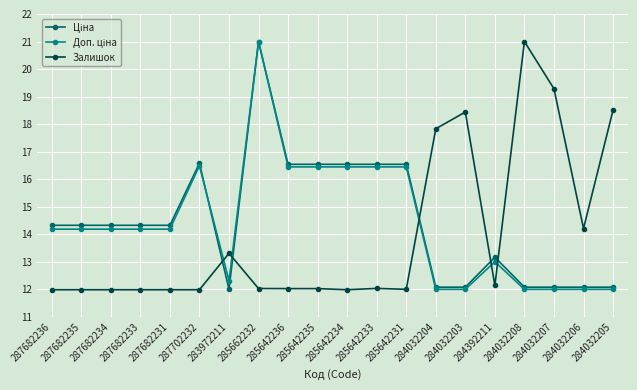

The Залишок series shows 18.5 at 284032205. True or false?

True